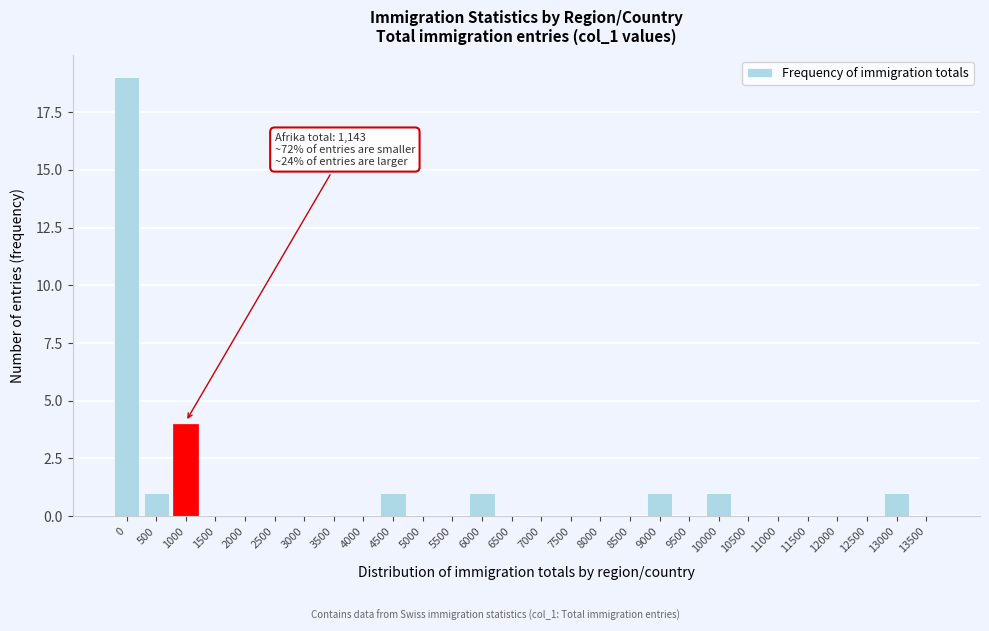

Reading left to right, extract all data points from this chart.

0=19	500=1	1000=4	1500=0	2000=0	2500=0	3000=0	3500=0	4000=0	4500=1	5000=0	5500=0	6000=1	6500=0	7000=0	7500=0	8000=0	8500=0	9000=1	9500=0	10000=1	10500=0	11000=0	11500=0	12000=0	12500=0	13000=1	13500=0